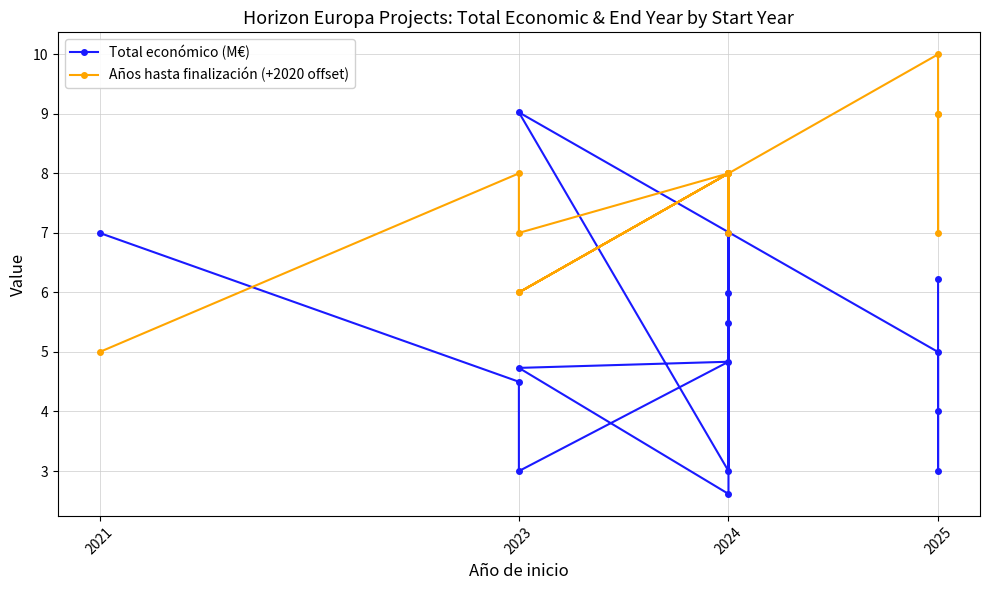

What is the sum of the Total económico (M€) values at 2024 and 2025?

8.0